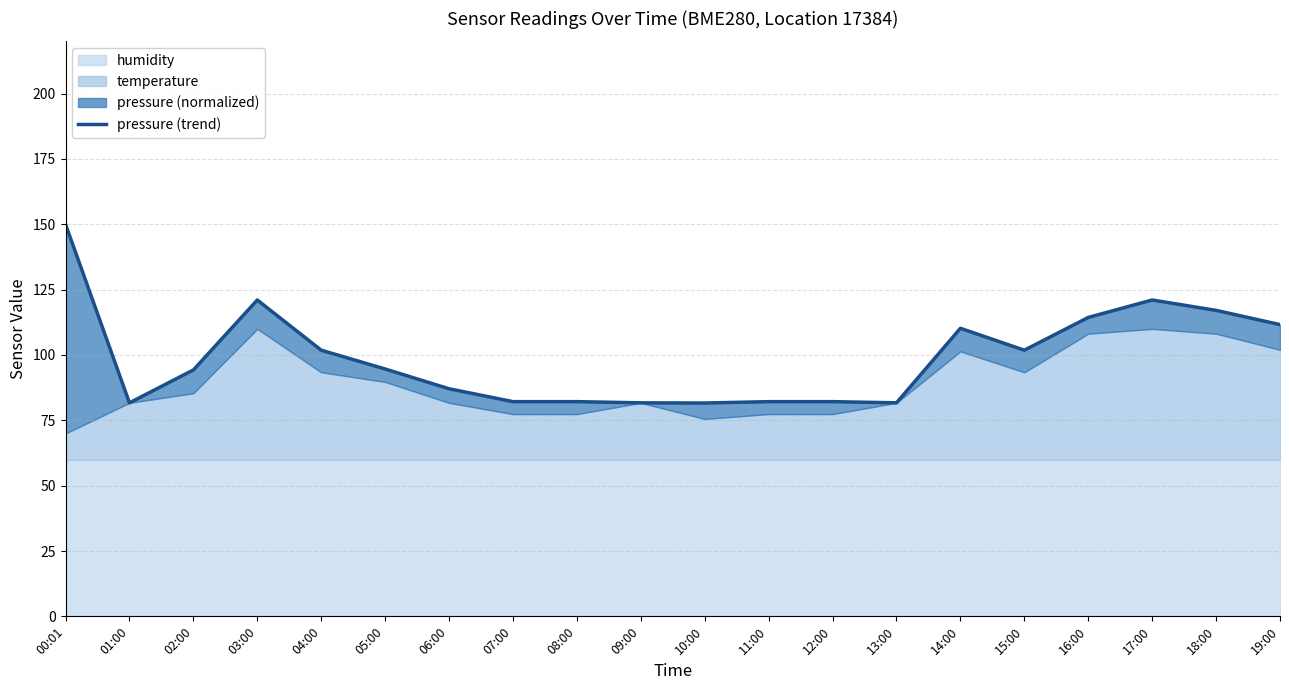

Reading left to right, transcribe all the data shown in this chart.

00:01=150.0	01:00=81.7	02:00=94.3	03:00=121.0	04:00=101.8	05:00=94.6	06:00=87.1	07:00=82.1	08:00=82.1	09:00=81.7	10:00=81.6	11:00=82.1	12:00=82.1	13:00=81.7	14:00=110.2	15:00=101.8	16:00=114.4	17:00=121.0	18:00=117.1	19:00=111.6